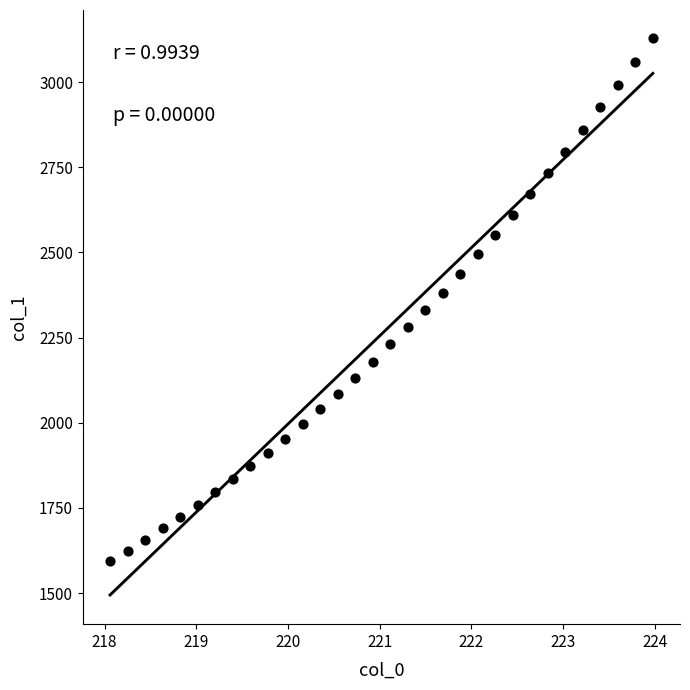

What is the range of X values (max minus min)?

5.9